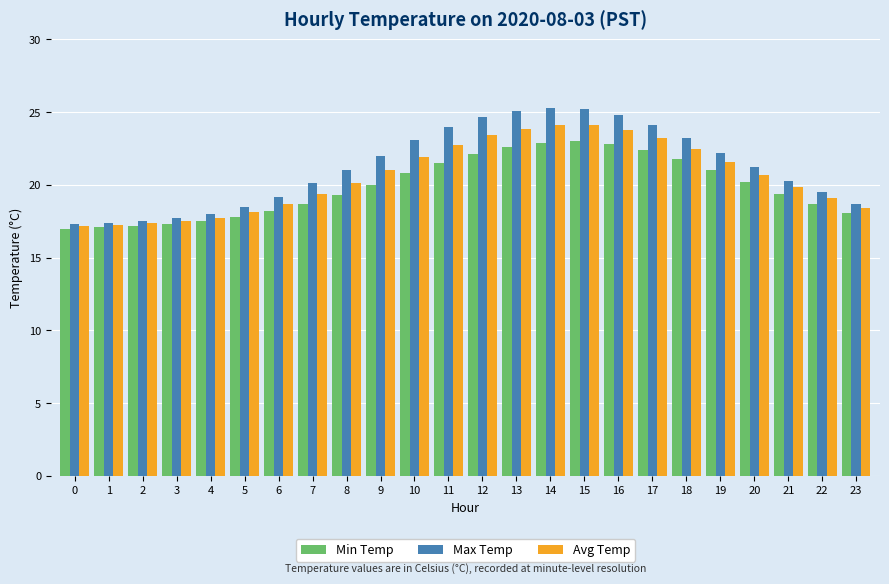

Are the bars horizontal?

No